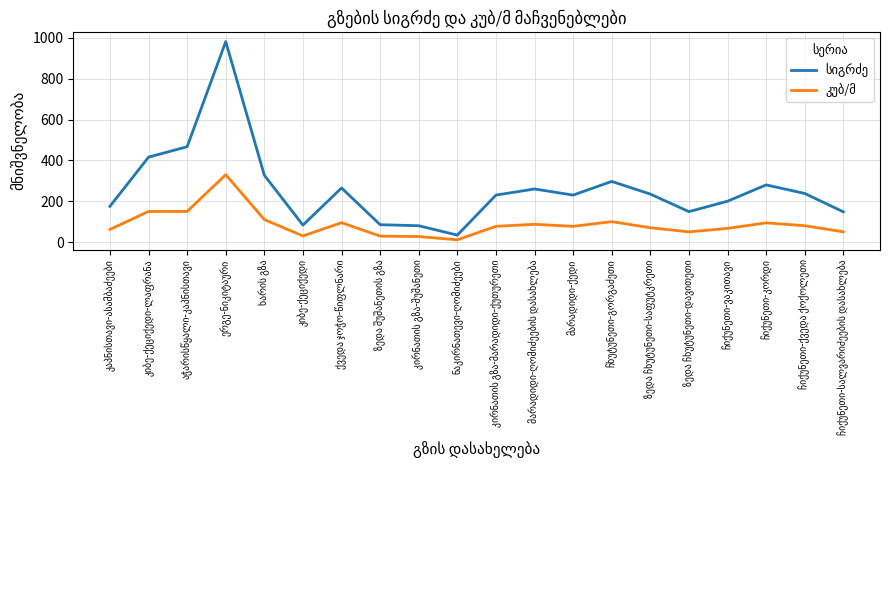

Does the chart have visible grid lines?

Yes